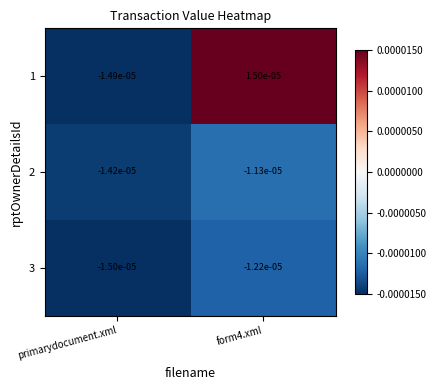

Which category has the highest value across all series?

form4.xml